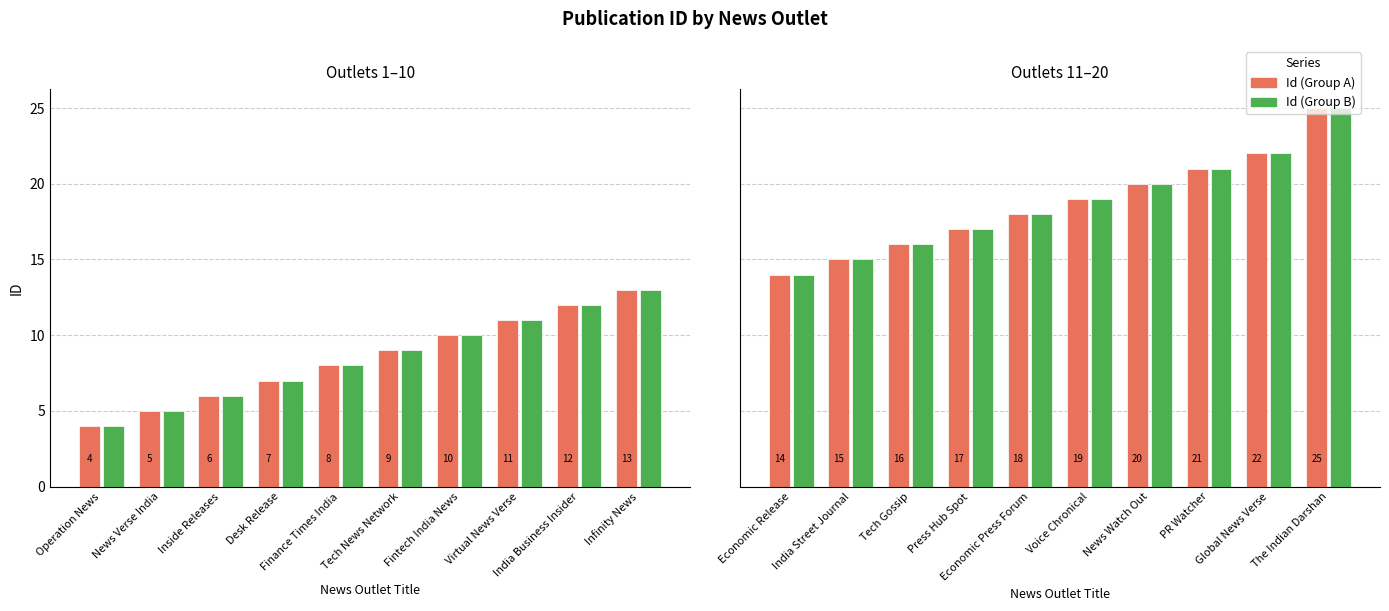

What position from the right is Global News Verse?

2